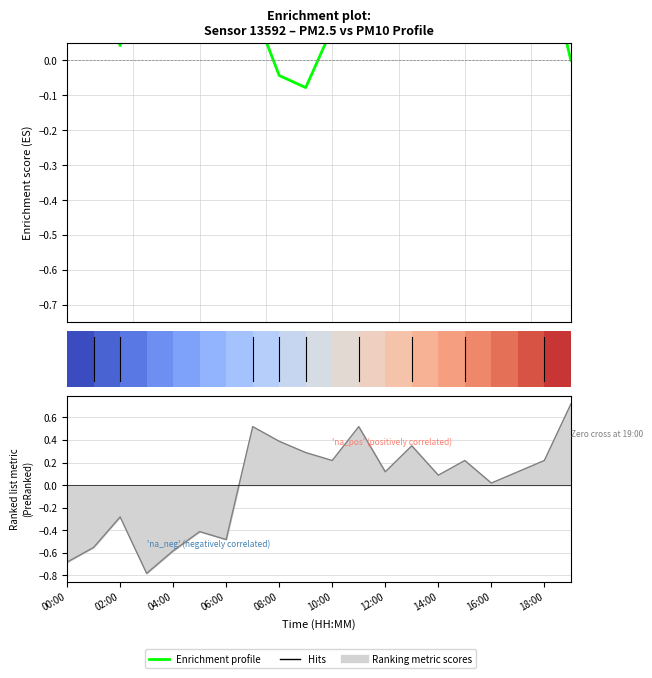

How many categories are shown in the chart?

20